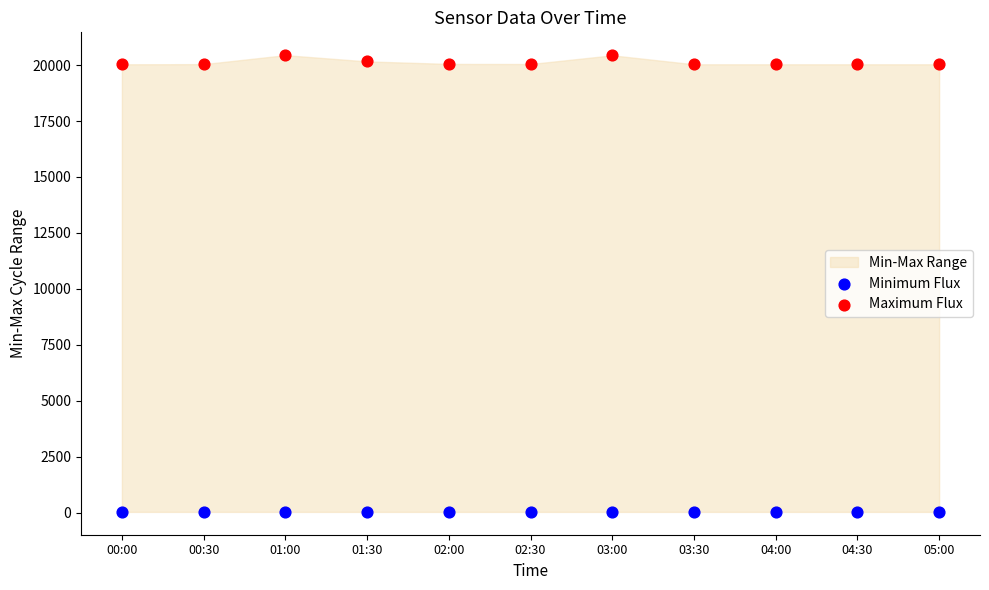

Which series contains the lowest Y value?

Minimum Flux